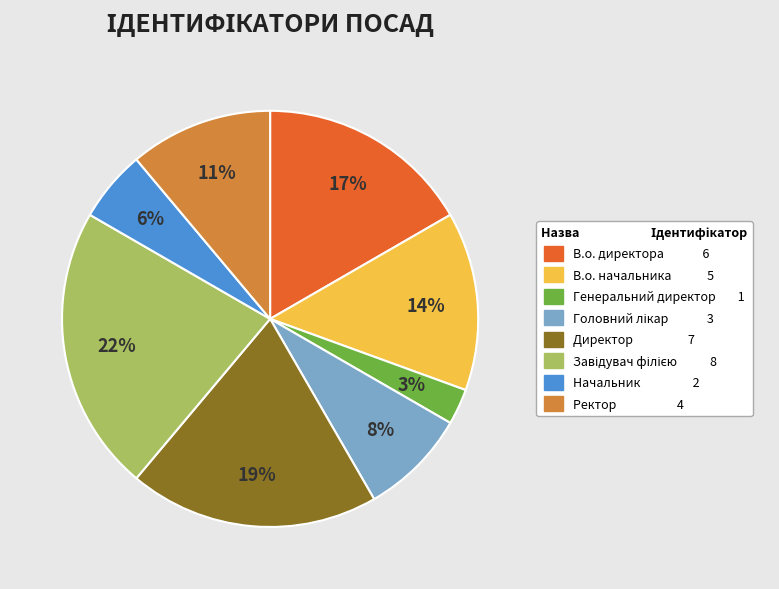

To the nearest percent, what is the difference between the largest and smallest slice percentages?

19%